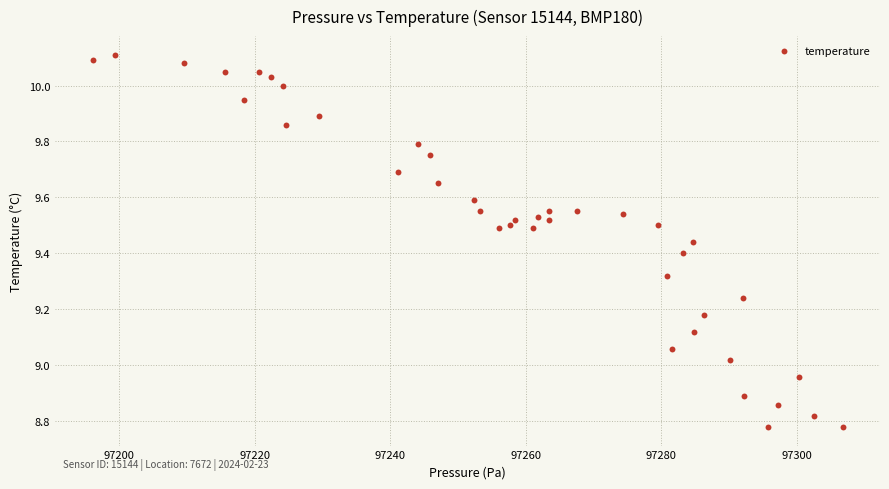

What is the range of X values (max minus min)?

110.7